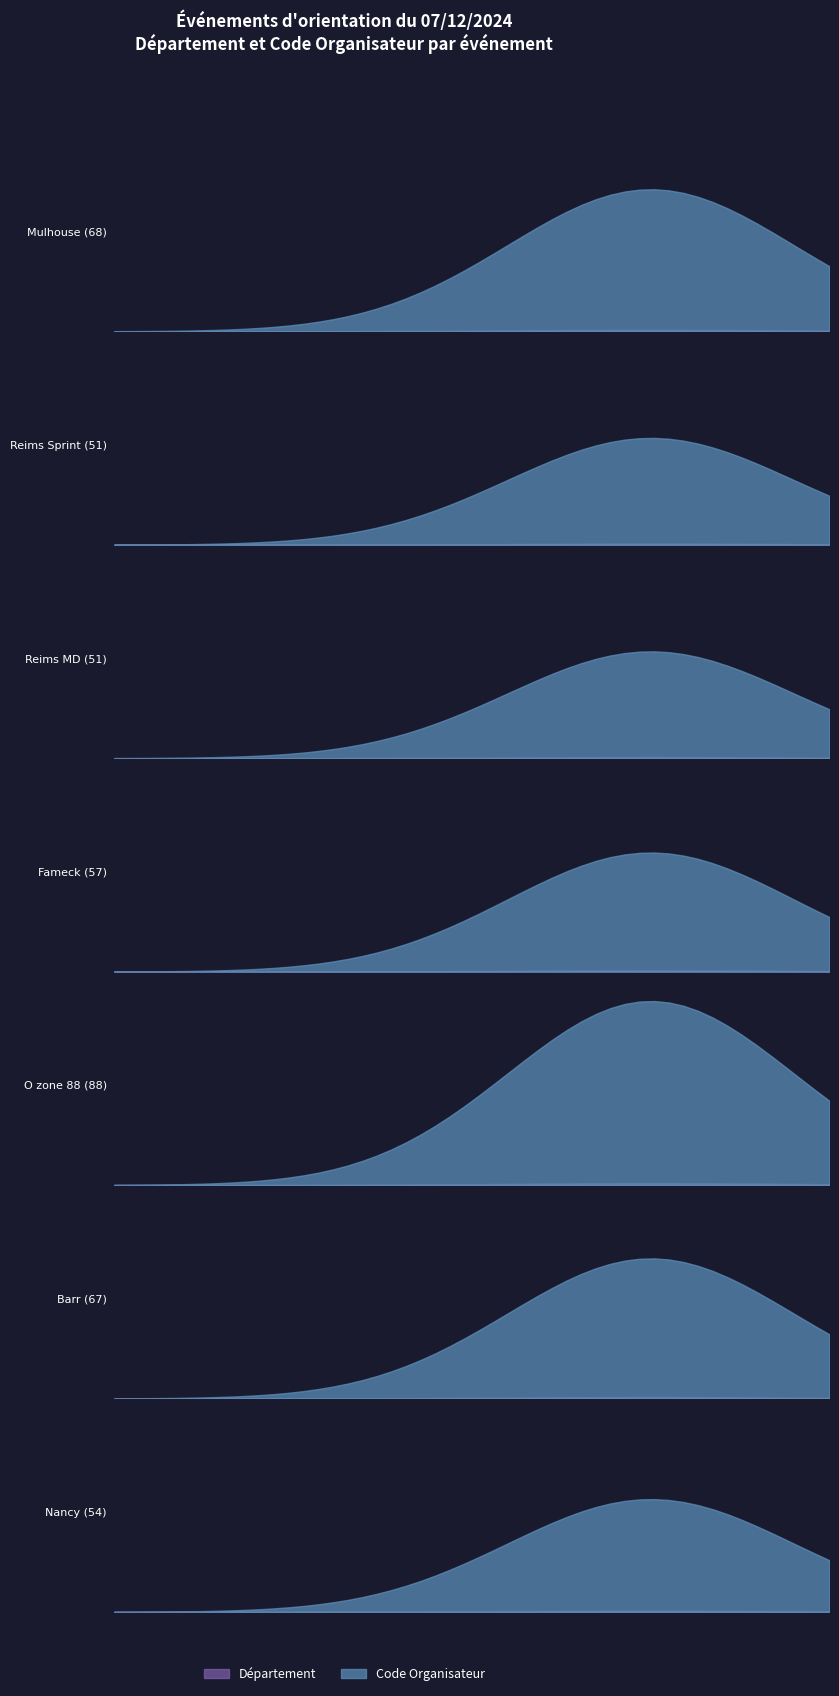

Which series changed the most between O zone 88 (88) and Nancy (54)?

Code Organisateur